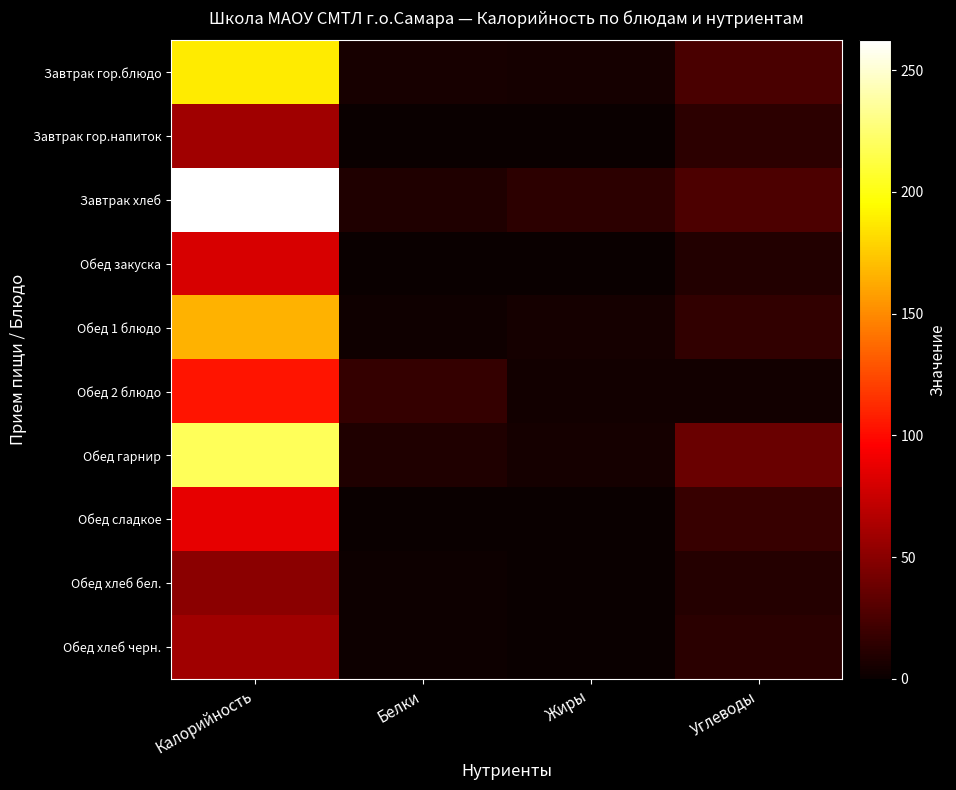

What is the spread (max minus min) of values at Жиры?

14.1